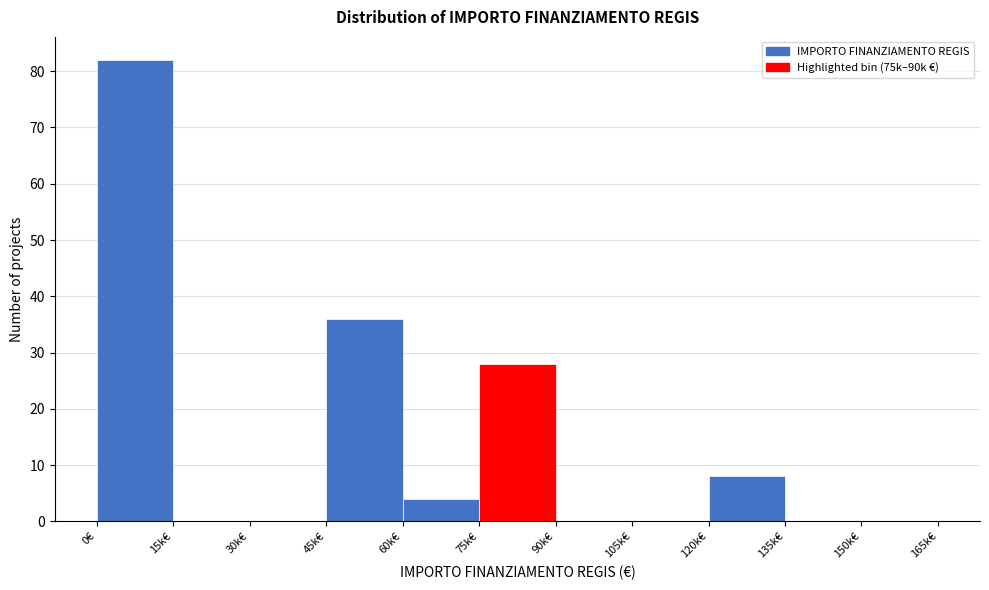

Reading left to right, transcribe all the data shown in this chart.

0€=82	15k€=0	30k€=0	45k€=36	60k€=4	75k€=28	90k€=0	105k€=0	120k€=8	135k€=0	150k€=0